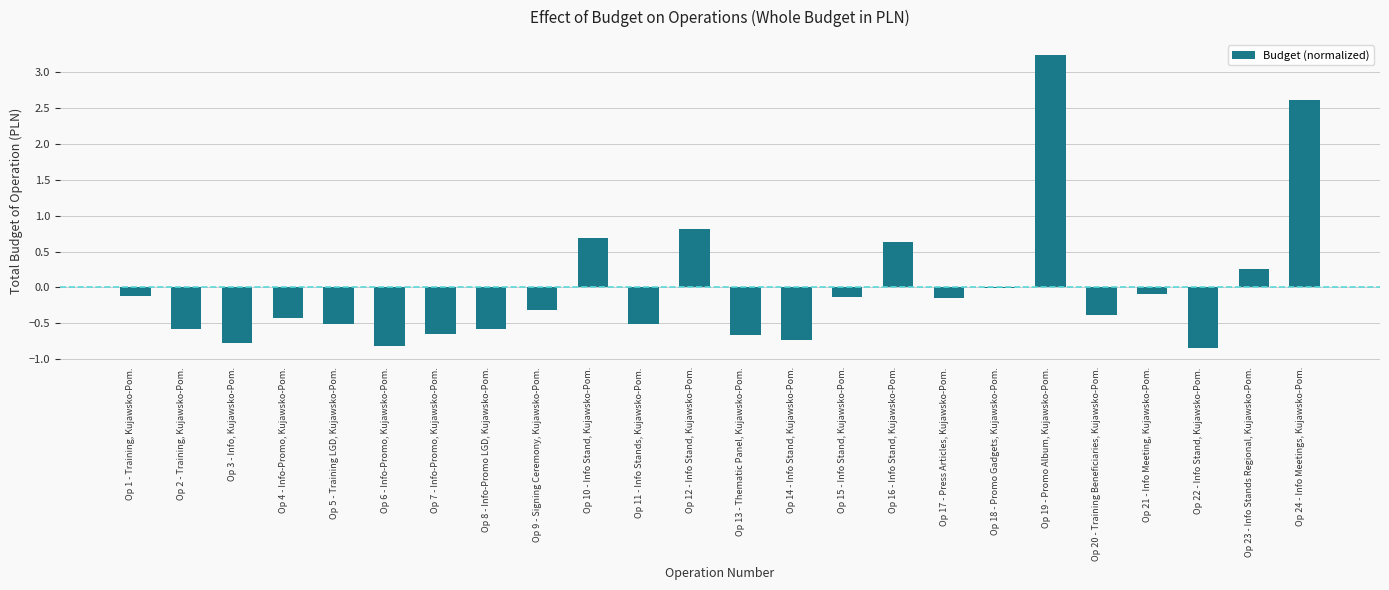

What is the change in value from Op 2 - Training, Kujawsko-Pom. to Op 15 - Info Stand, Kujawsko-Pom.?

+0.5